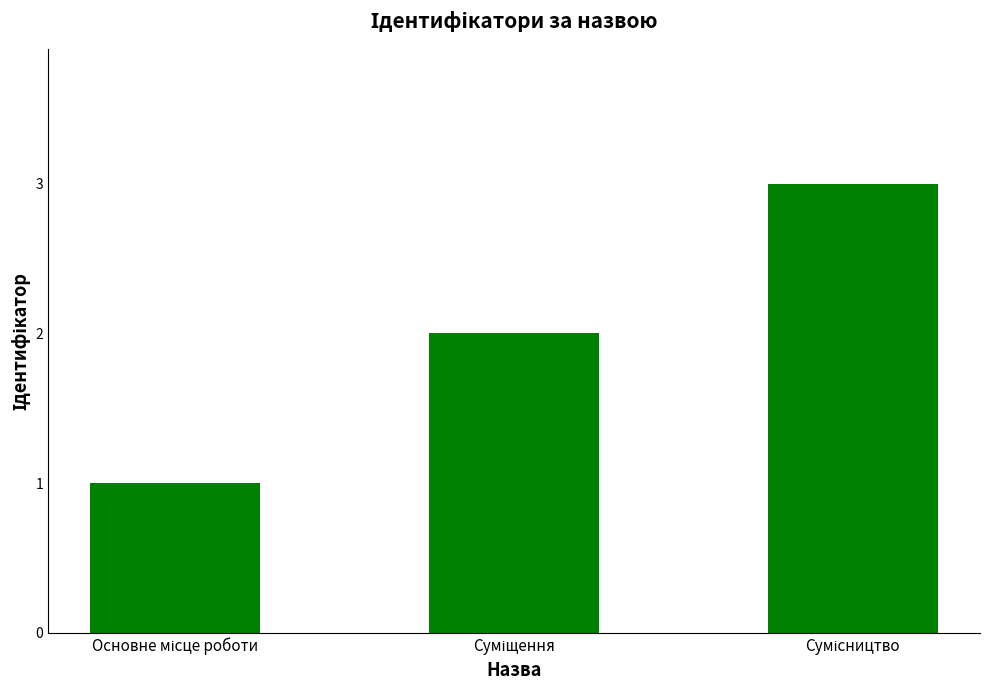

What is the maximum value shown in the chart?

3